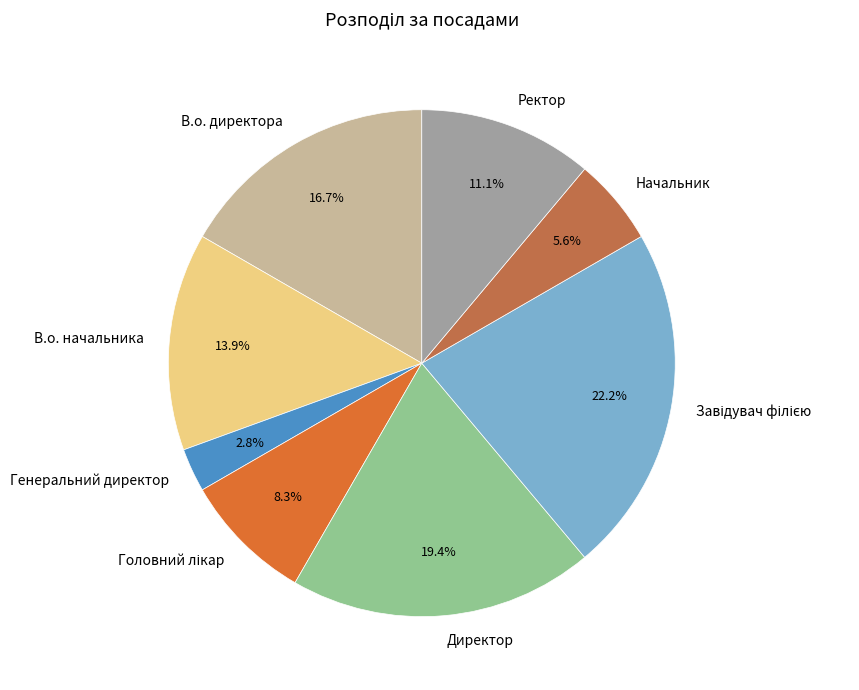

To the nearest percent, what portion does В.о. директора represent?

17%